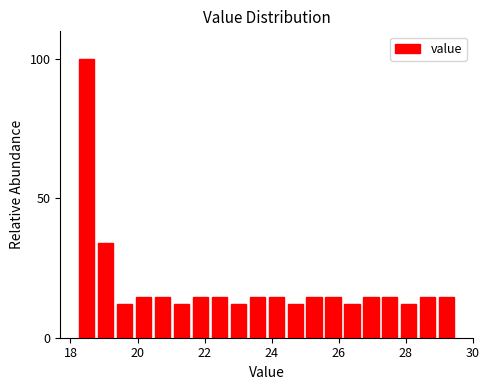

Read against the x-axis, roughly where is the centre of the tallest bar?

18.4